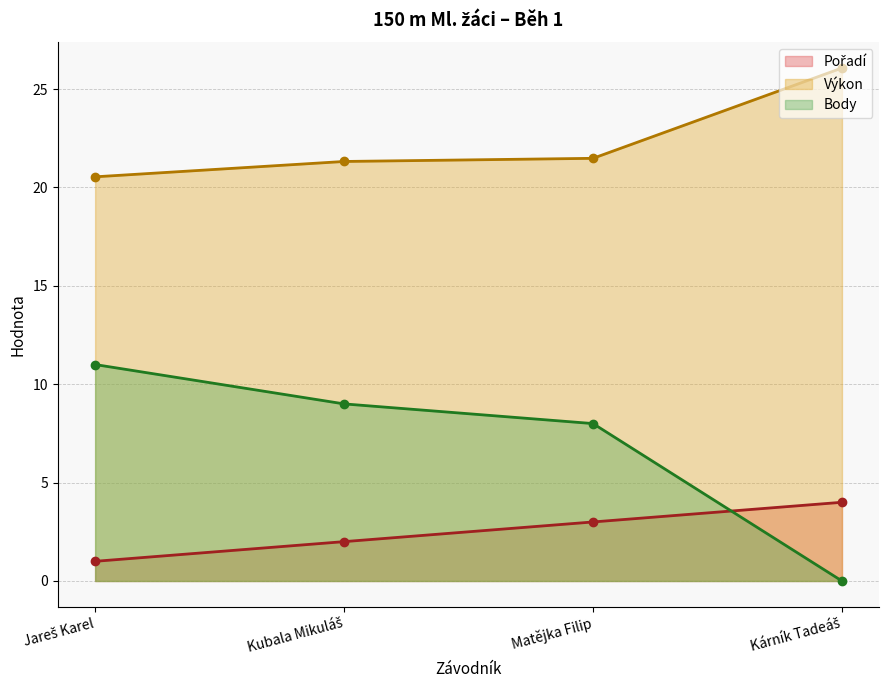

What is the total value across all series at Matějka Filip?

32.5